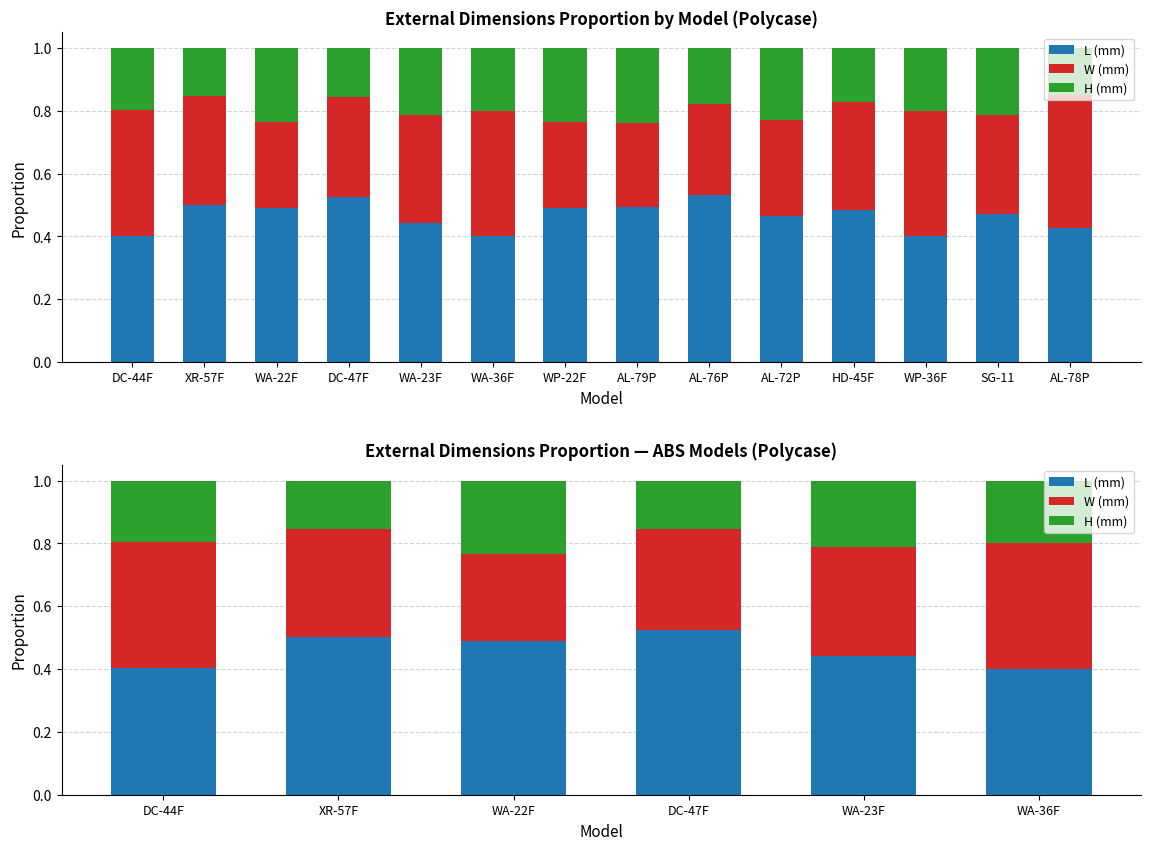

What is the lowest value of the W (mm) series?

0.3